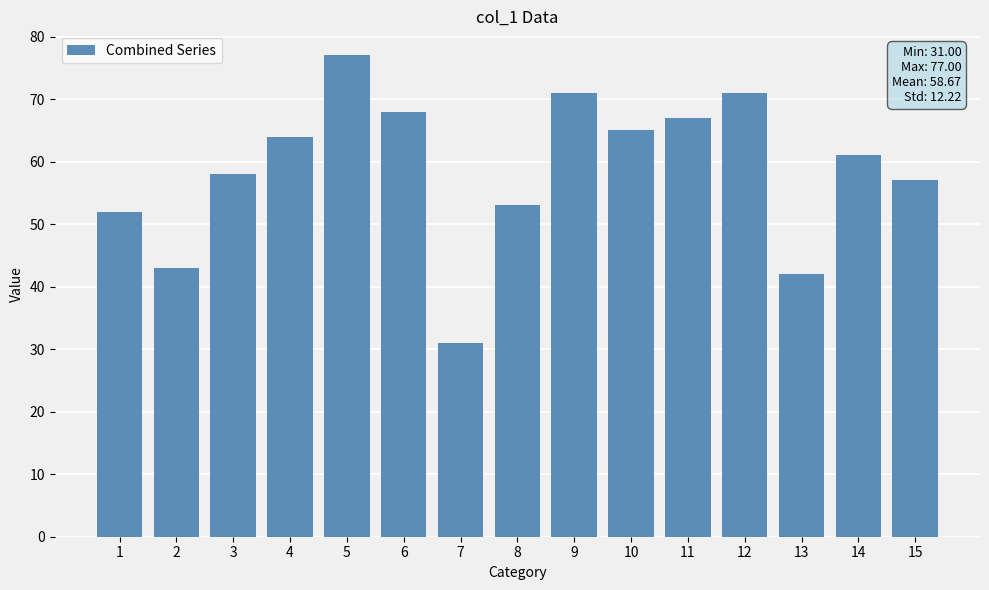

Reading left to right, what are all the values shown in this chart?

1=52	2=43	3=58	4=64	5=77	6=68	7=31	8=53	9=71	10=65	11=67	12=71	13=42	14=61	15=57